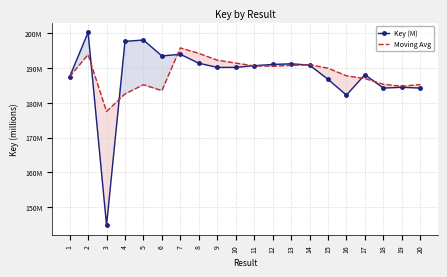

At which label does Key (M) first exceed 190?

2